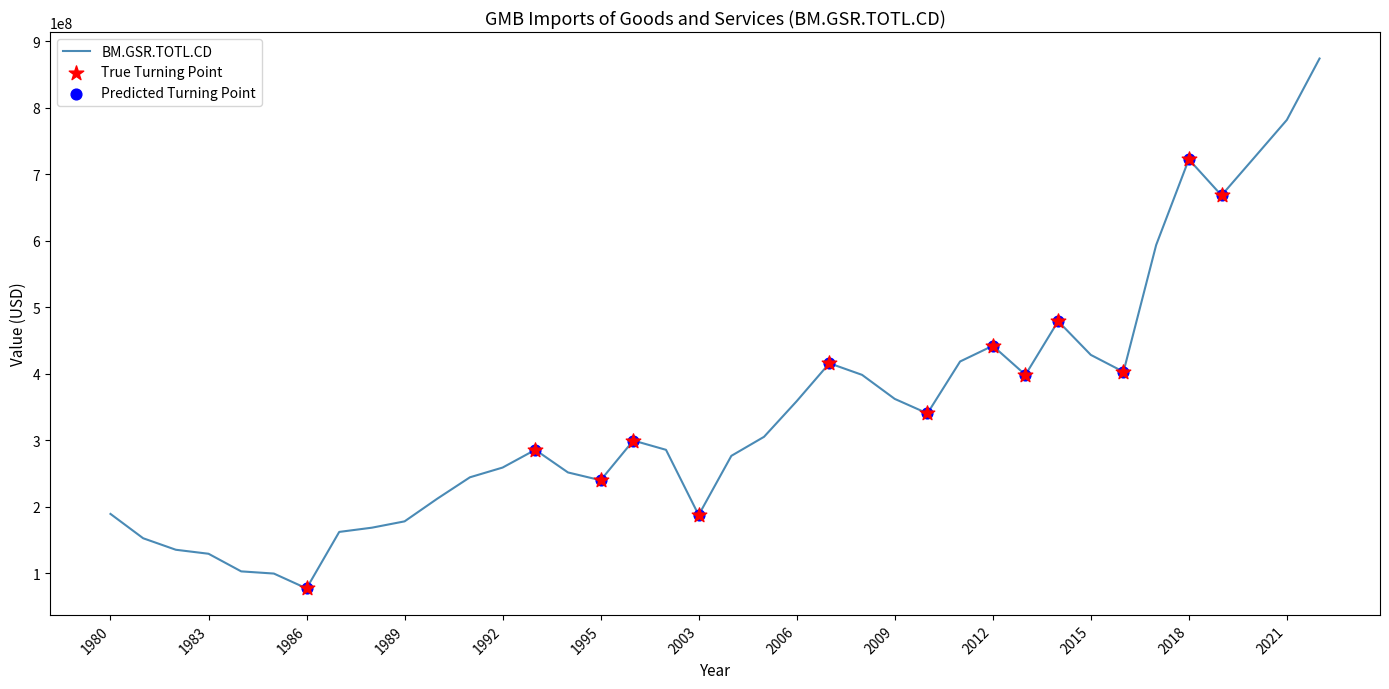

What is the difference between the maximum and minimum values?

797156961.9